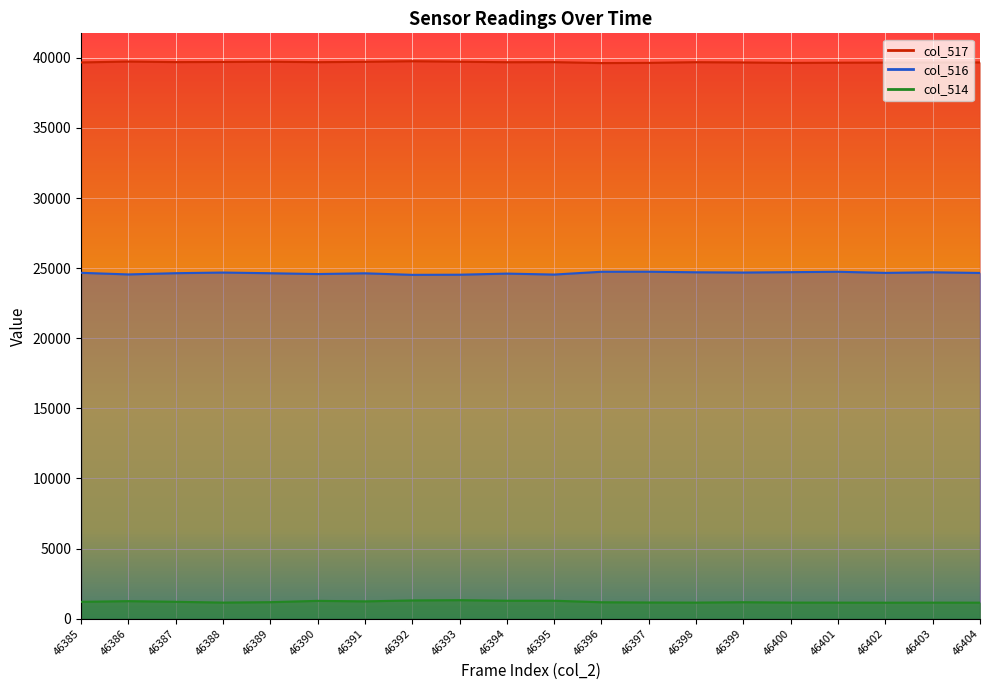

Reading right to left, extract all data points from this chart.

col_517: 46404=39671	46403=39666	46402=39661	46401=39652	46400=39637	46399=39669	46398=39688	46397=39640	46396=39625	46395=39692	46394=39686	46393=39723	46392=39758	46391=39716	46390=39689	46389=39724	46388=39705	46387=39694	46386=39736	46385=39670
col_516: 46404=24655	46403=24703	46402=24660	46401=24741	46400=24712	46399=24685	46398=24703	46397=24744	46396=24741	46395=24542	46394=24610	46393=24531	46392=24521	46391=24631	46390=24578	46389=24636	46388=24685	46387=24639	46386=24551	46385=24666
col_514: 46404=1140	46403=1142	46402=1138	46401=1142	46400=1145	46399=1171	46398=1144	46397=1151	46396=1169	46395=1278	46394=1277	46393=1318	46392=1298	46391=1232	46390=1268	46389=1175	46388=1145	46387=1202	46386=1248	46385=1199